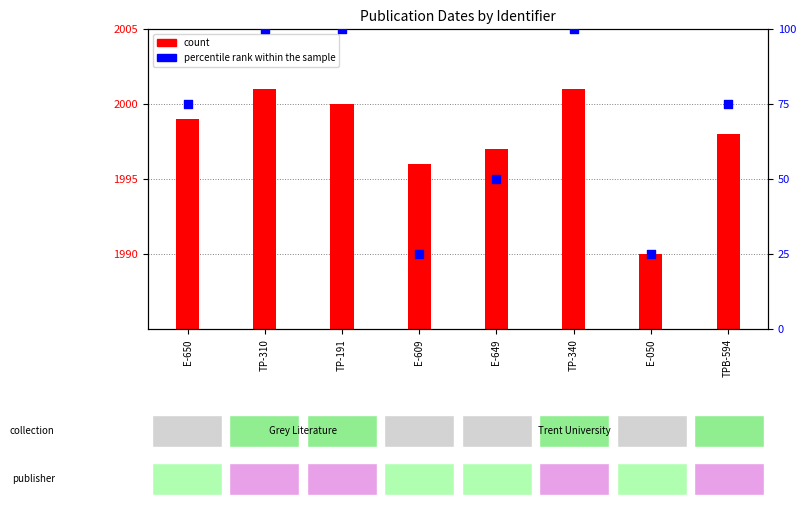

Which series has the largest total across all categories?

count